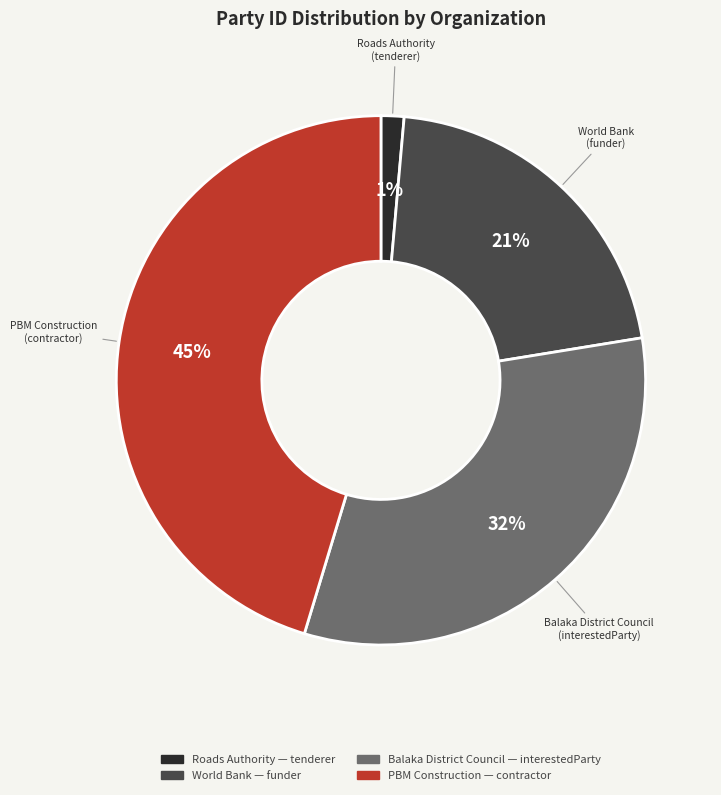

Which has a higher value, PBM Construction or Roads Authority?

PBM Construction